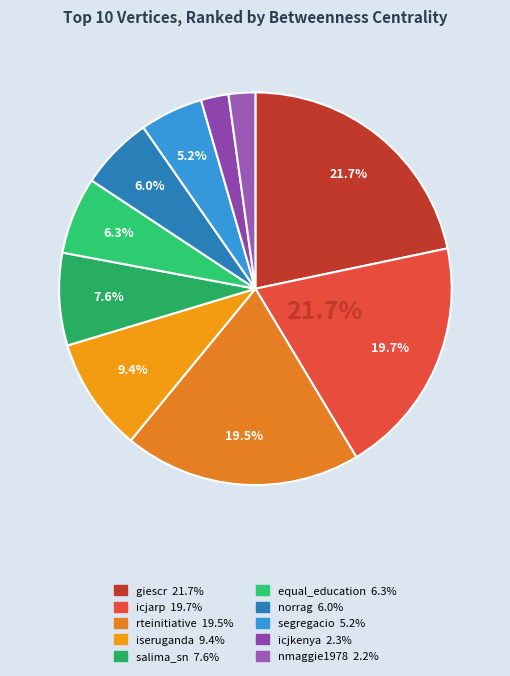

True or false: icjkenya accounts for 2% of the total.

True